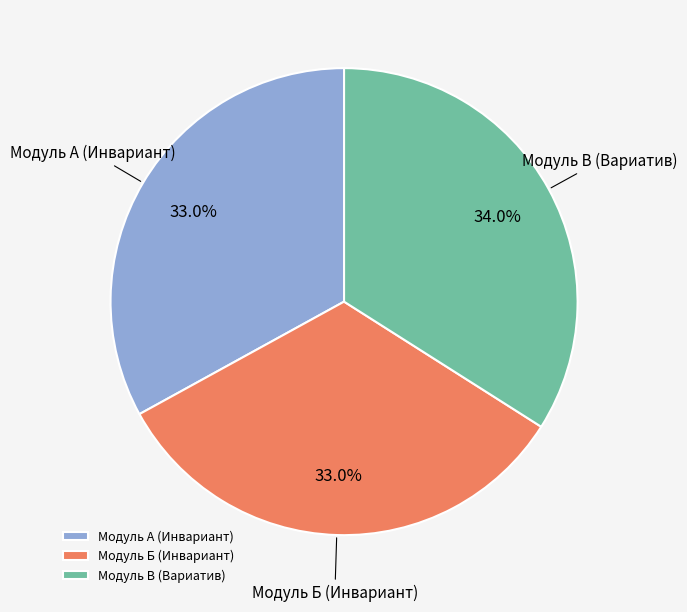

What is the largest slice in the pie chart?

Модуль В (Вариатив)